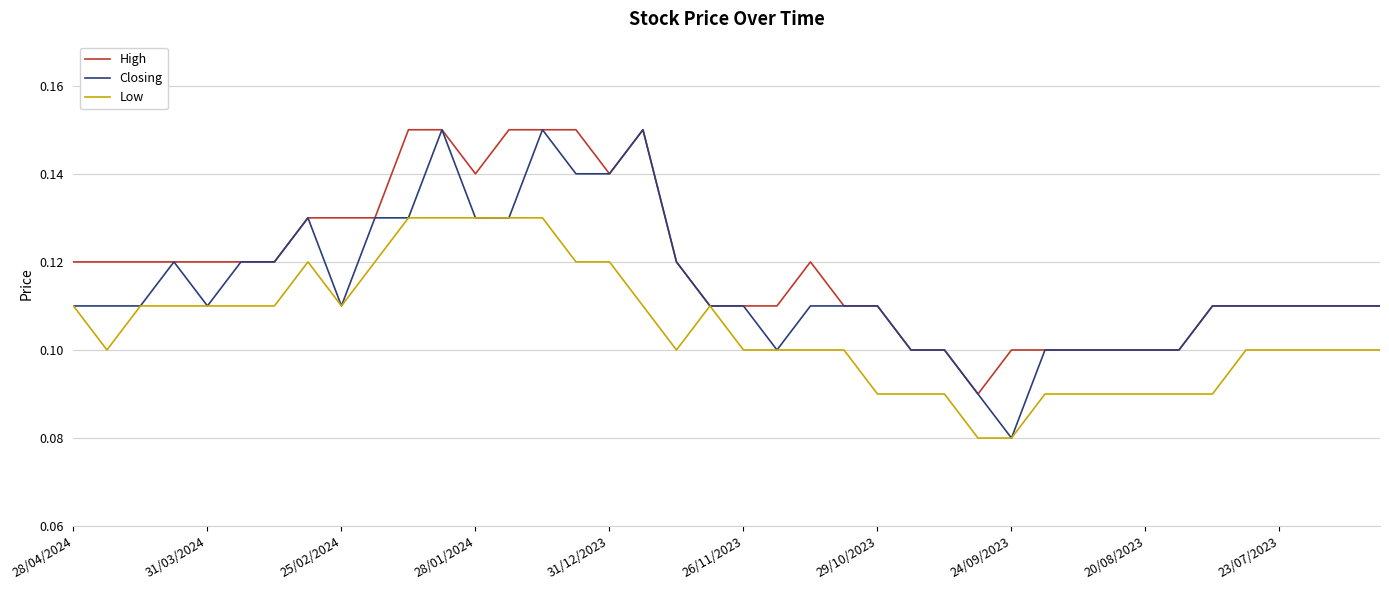

How many lines are shown in the chart?

3